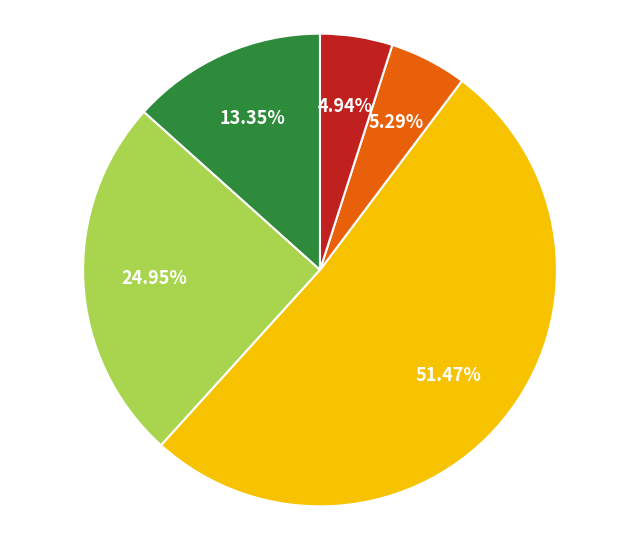

How many segments does this pie chart have?

5